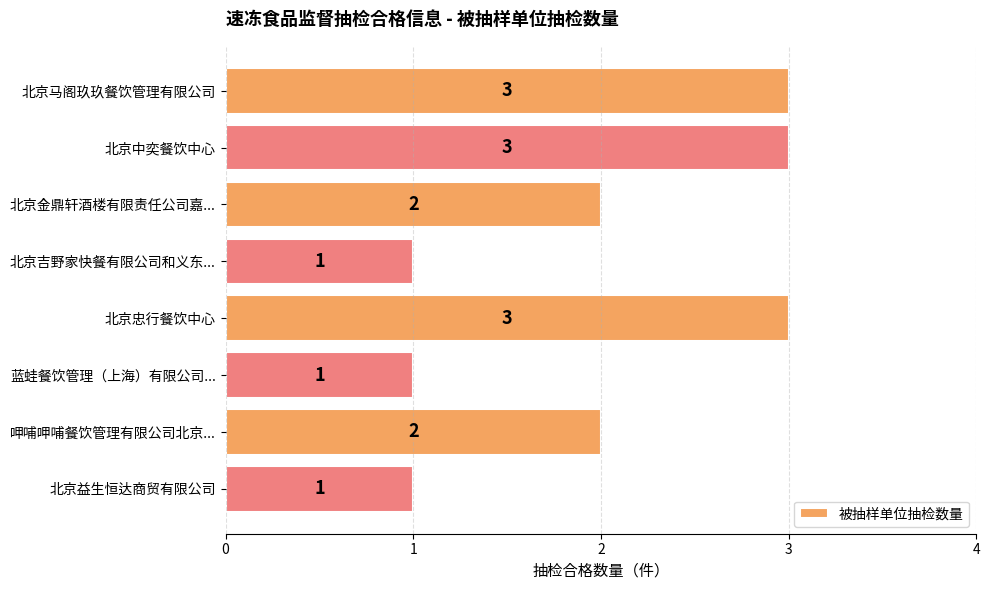

Which has a higher value, 北京忠行餐饮中心 or 北京吉野家快餐有限公司和义东...?

北京忠行餐饮中心